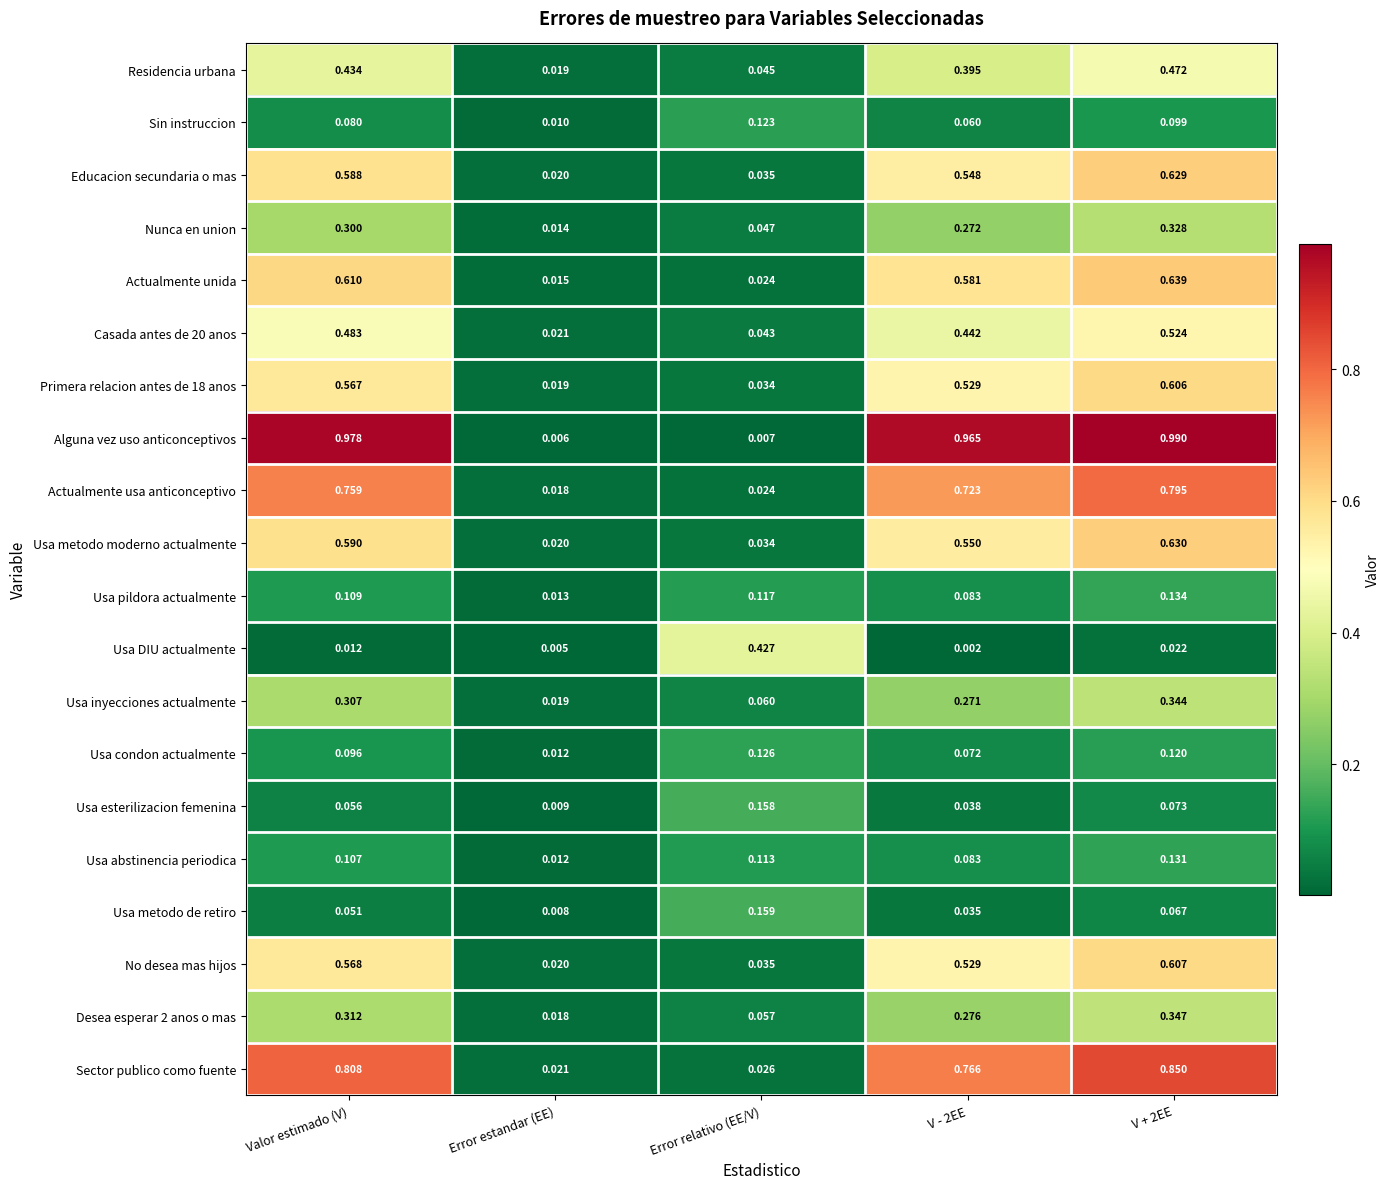

Which label corresponds to the smallest value in the chart?

V - 2EE